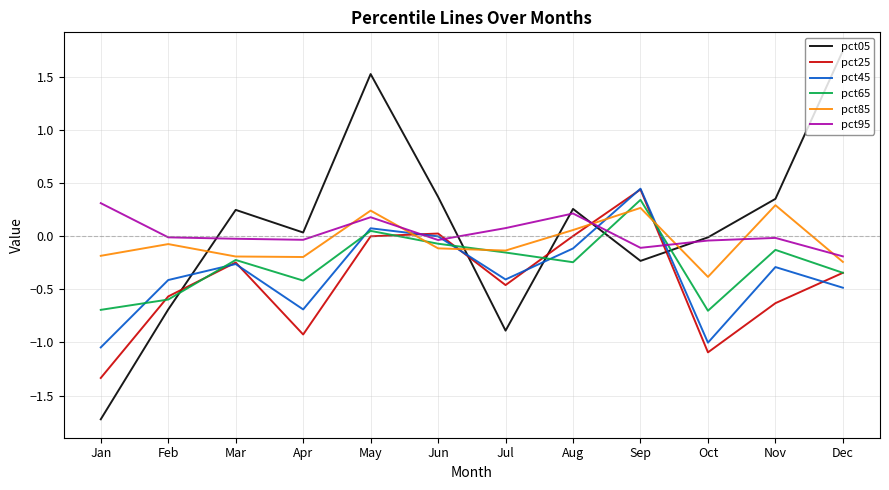

Which label corresponds to the smallest value in the chart?

Jan